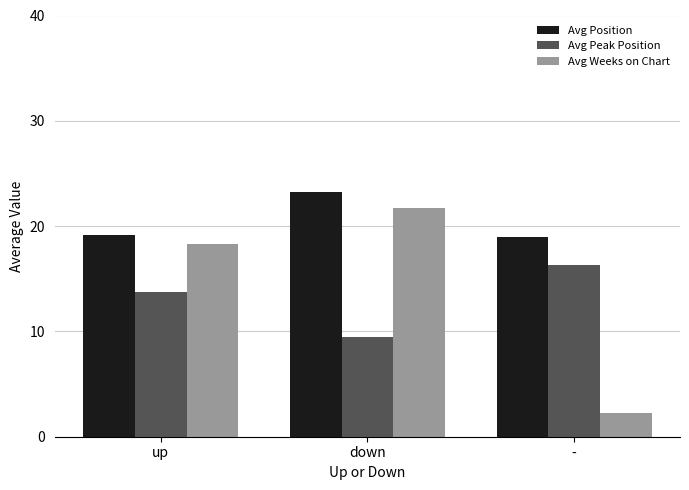

At how many categories does at least one series exceed 12?

3